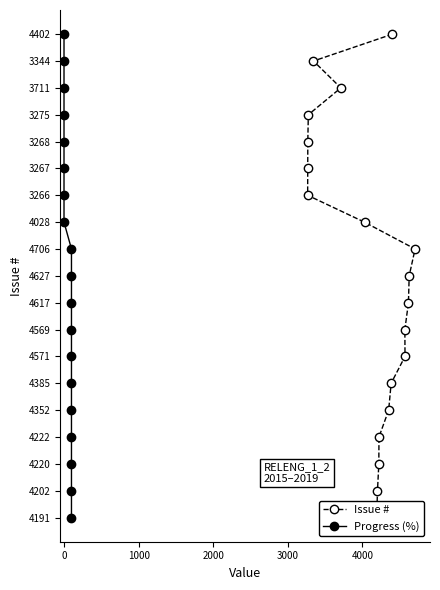

True or false: Progress (%) has more than 0 points higher than both neighbors.

False